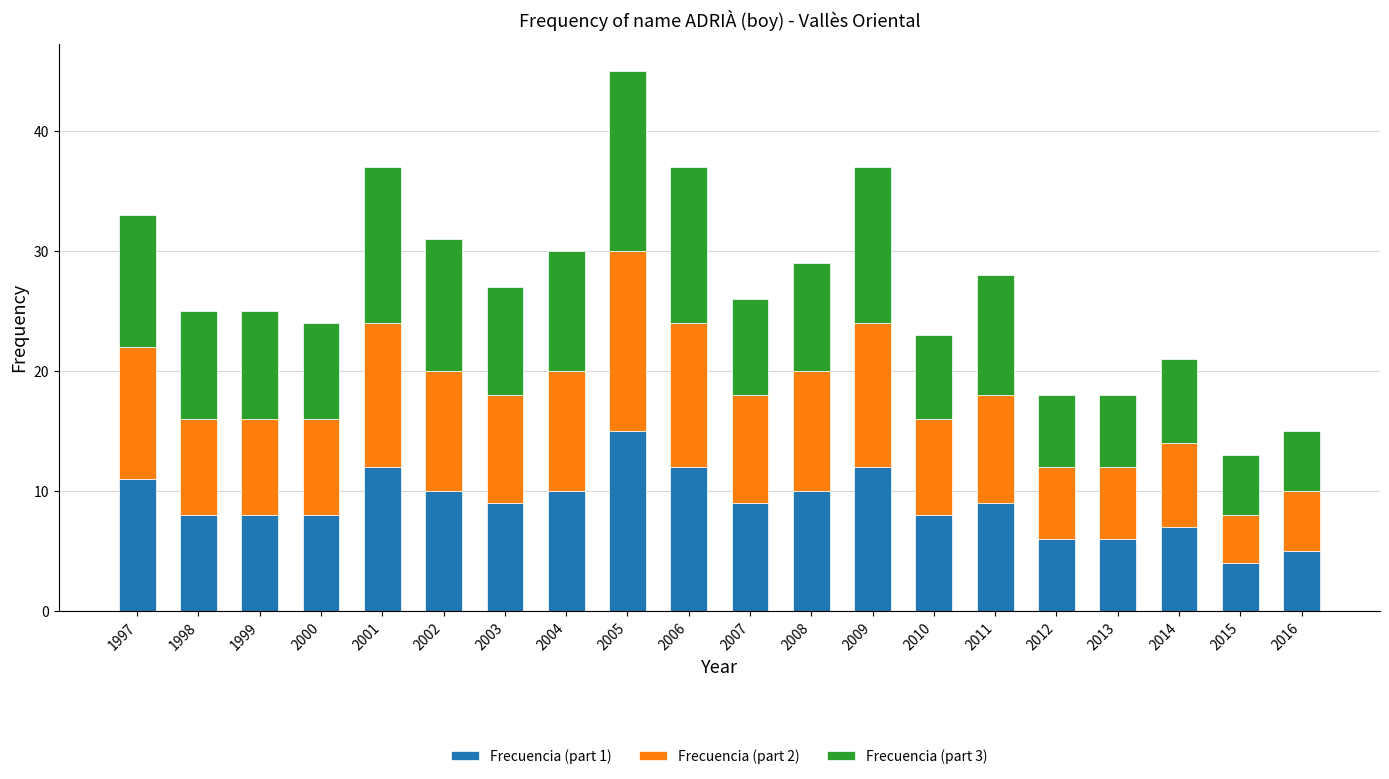

How many data points does each series have?

20